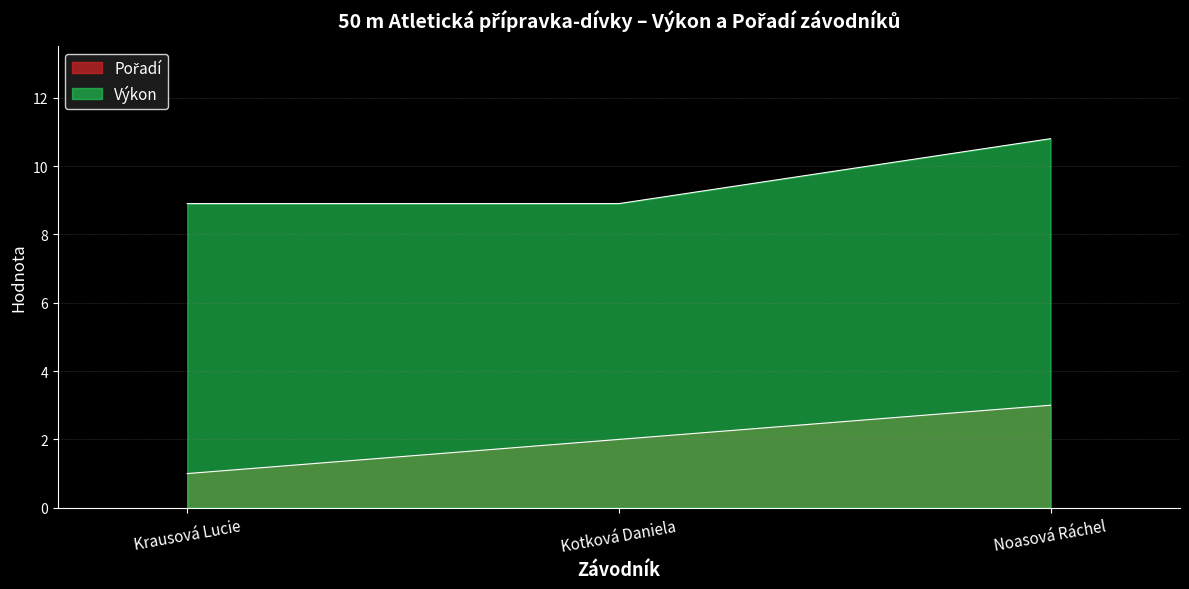

What is the difference between the maximum and minimum values in the Pořadí series?

2.0